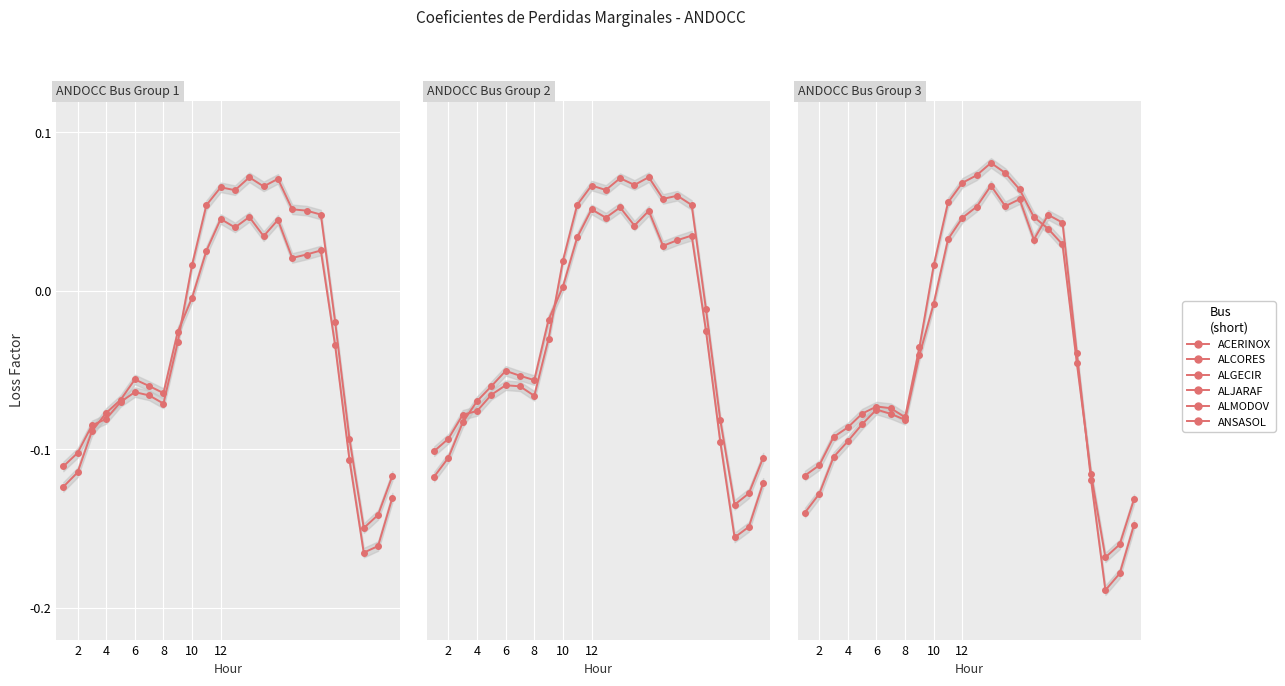

Reading left to right, what are all the values shown in this chart?

ACERINOX_JBP220.00: -0.1	-0.1	-0.1	-0.1	-0.1	-0.1	-0.1	-0.1	-0.0	-0.0	0.0	0.0	0.0	0.0	0.0	0.0	0.0	0.0	0.0	-0.0	-0.1	-0.2	-0.2	-0.1
ALCORES_PB-T220.00: -0.1	-0.1	-0.1	-0.1	-0.1	-0.1	-0.1	-0.1	-0.0	0.0	0.1	0.1	0.1	0.1	0.1	0.1	0.1	0.1	0.0	-0.0	-0.1	-0.1	-0.1	-0.1
ALGECIR_PB-T220.00: -0.1	-0.1	-0.1	-0.1	-0.1	-0.1	-0.1	-0.1	-0.0	0.0	0.0	0.1	0.0	0.1	0.0	0.1	0.0	0.0	0.0	-0.0	-0.1	-0.2	-0.1	-0.1
ALJARAF_PB-T220.00: -0.1	-0.1	-0.1	-0.1	-0.1	-0.1	-0.1	-0.1	-0.0	0.0	0.1	0.1	0.1	0.1	0.1	0.1	0.1	0.1	0.1	-0.0	-0.1	-0.1	-0.1	-0.1
ALMODOV_PB-T220.00: -0.1	-0.1	-0.1	-0.1	-0.1	-0.1	-0.1	-0.1	-0.0	0.0	0.1	0.1	0.1	0.1	0.1	0.1	0.0	0.0	0.0	-0.0	-0.1	-0.2	-0.2	-0.1
ANSASOL_JBP1220.00: -0.1	-0.1	-0.1	-0.1	-0.1	-0.1	-0.1	-0.1	-0.0	-0.0	0.0	0.0	0.1	0.1	0.1	0.1	0.0	0.0	0.0	-0.0	-0.1	-0.2	-0.2	-0.1